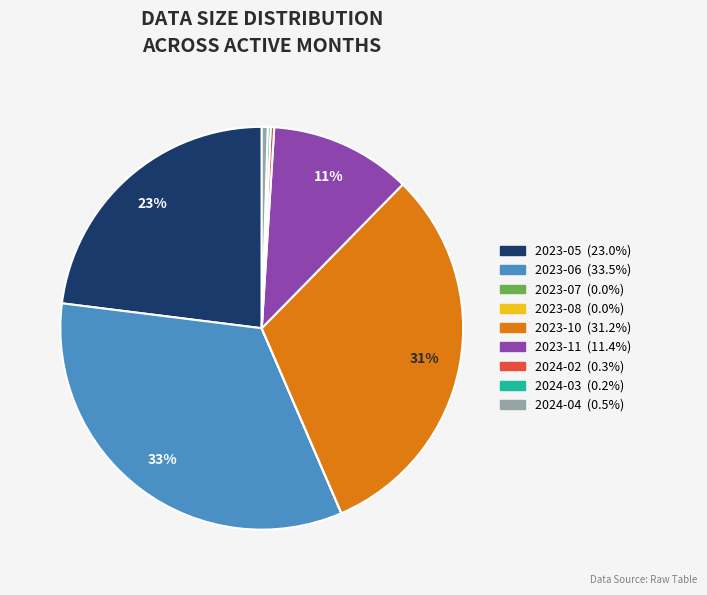

To the nearest percent, what is the difference between the 2023-10 and 2023-06 slice percentages?

2%